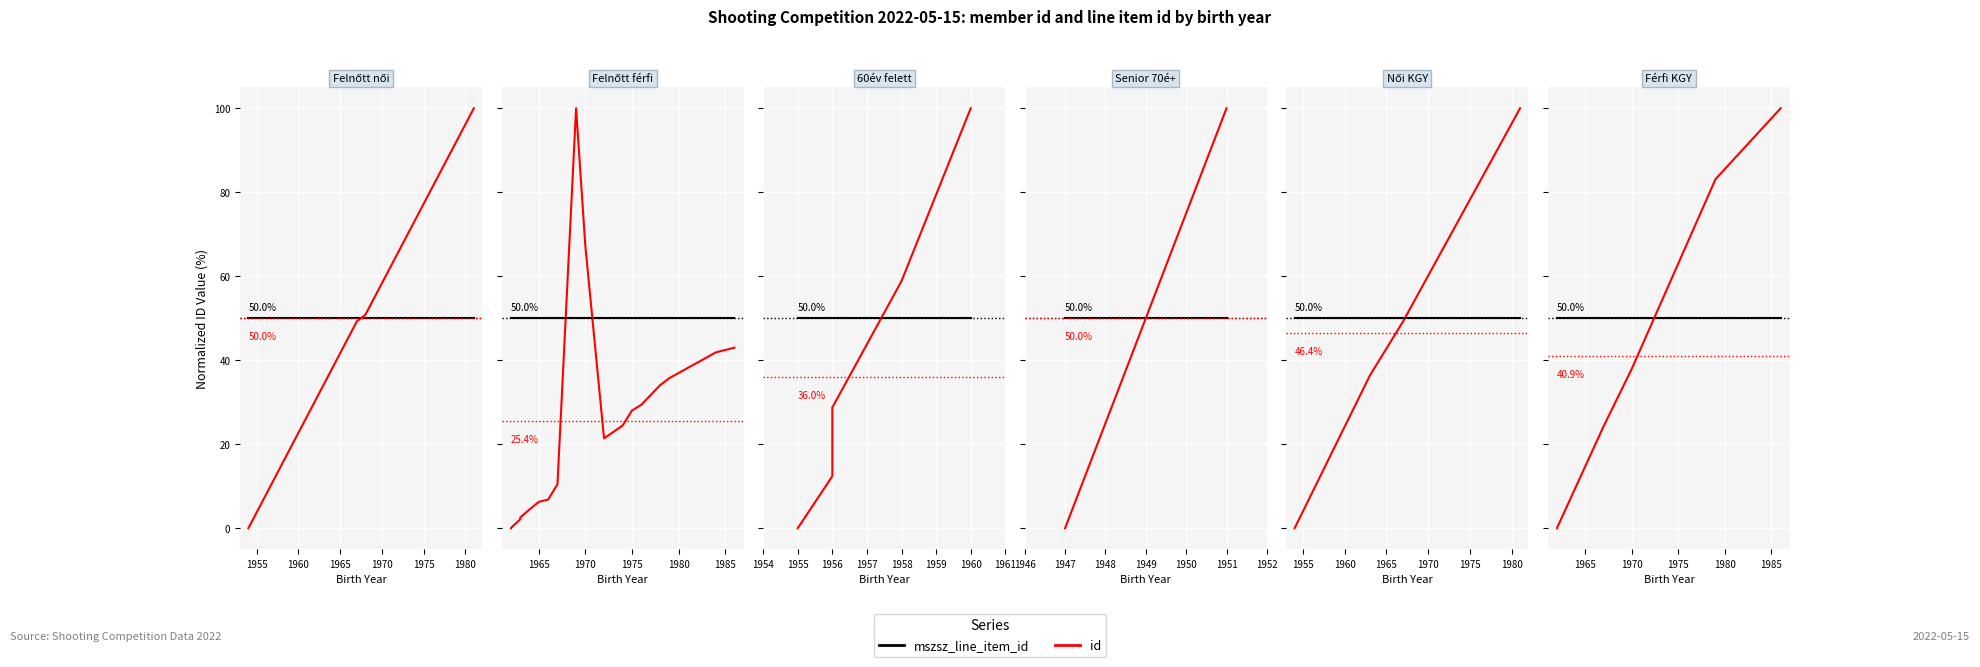

Which series ends up on top after the final intersection of mszsz_line_item_id and id?

id